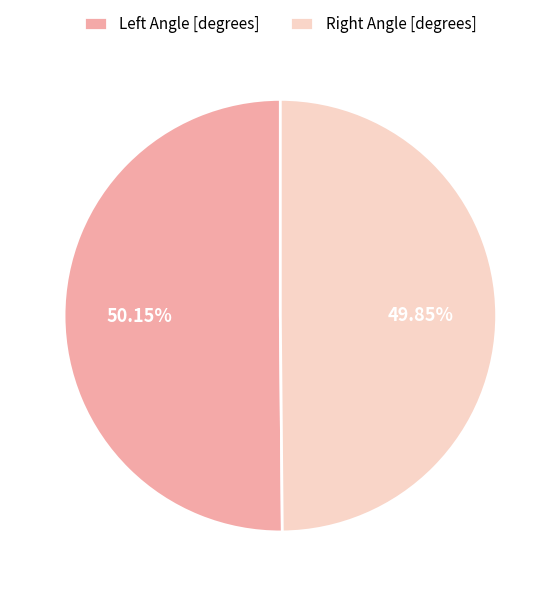

Does any single category account for the majority?

Yes